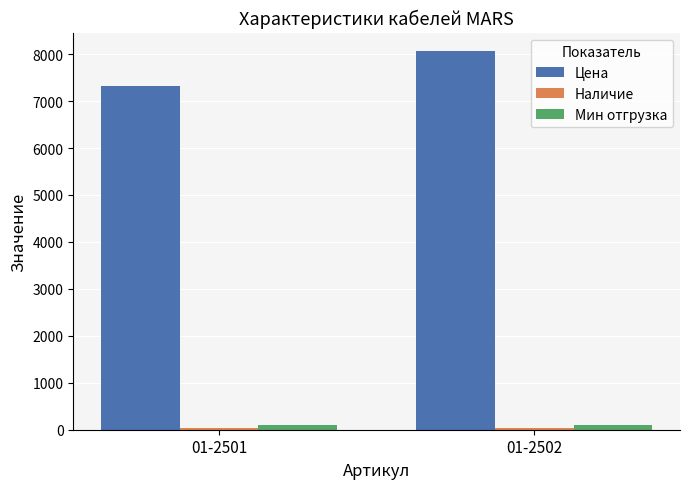

The Цена series shows 5193.2 at 01-2502. True or false?

False